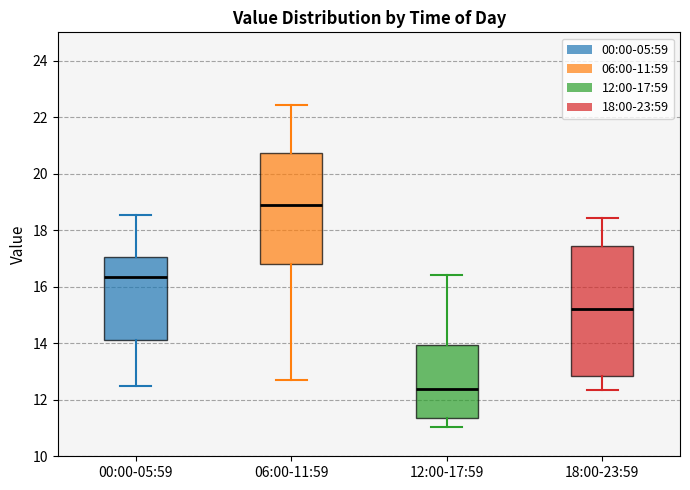

Reading left to right, read every box against the y-axis: the position of its median line, the range the box covers, and the ends of its whiskers. The values are not printed on the chart, so give them approximately, as read against the axis.

00:00-05:59: median 16.4, box 14.2 to 17.0, whiskers 12.4 to 18.6
06:00-11:59: median 19.0, box 16.8 to 20.8, whiskers 12.8 to 22.4
12:00-17:59: median 12.4, box 11.4 to 14.0, whiskers 11.0 to 16.4
18:00-23:59: median 15.2, box 12.8 to 17.4, whiskers 12.4 to 18.4